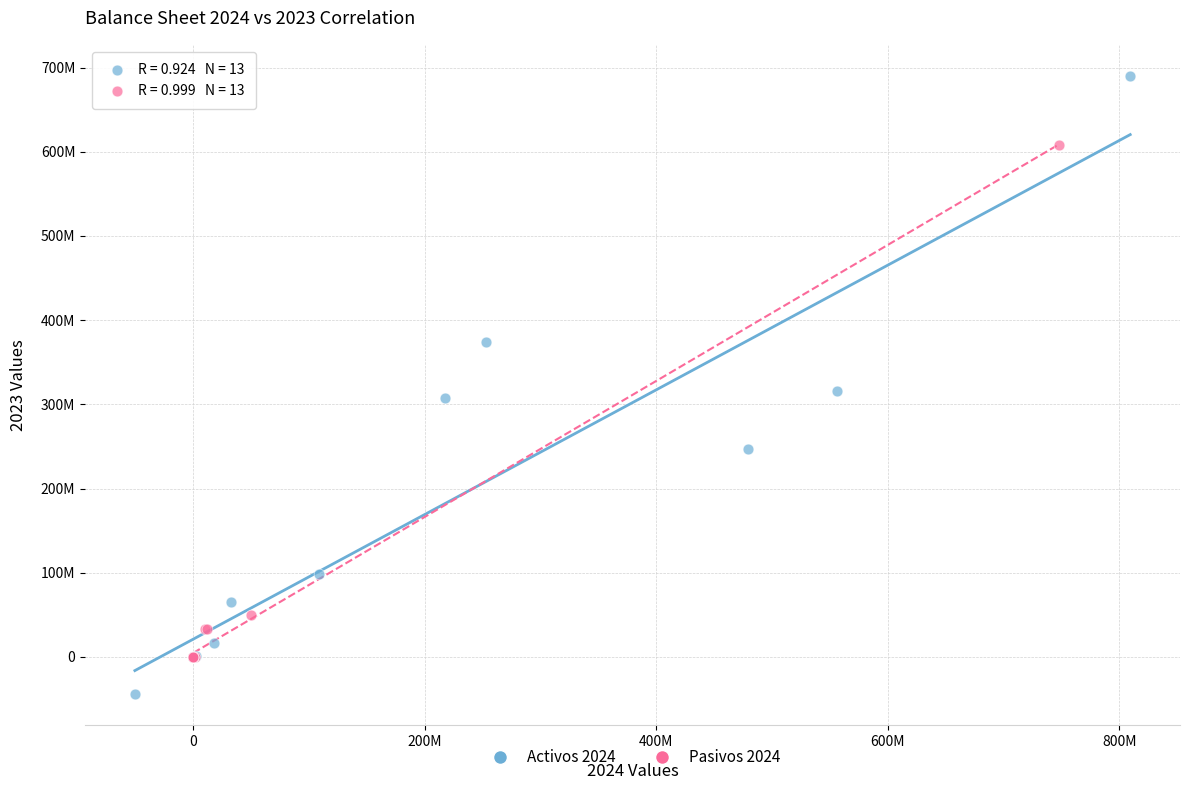

Which series has the largest Y range (max minus min)?

Activos 2024